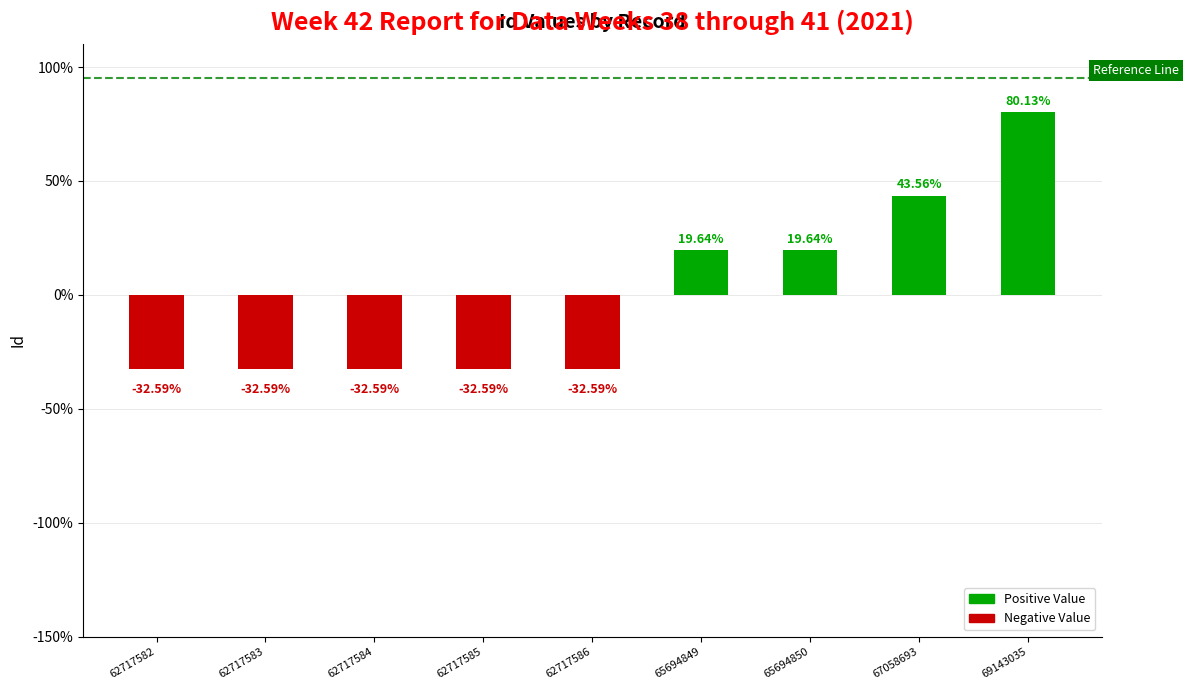

What is the sum of the values at 65694850 and 67058693?

63.2